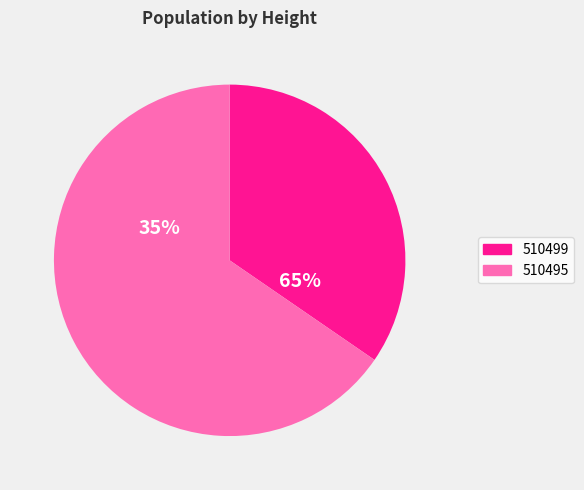

Count the number of slices in the pie.

2